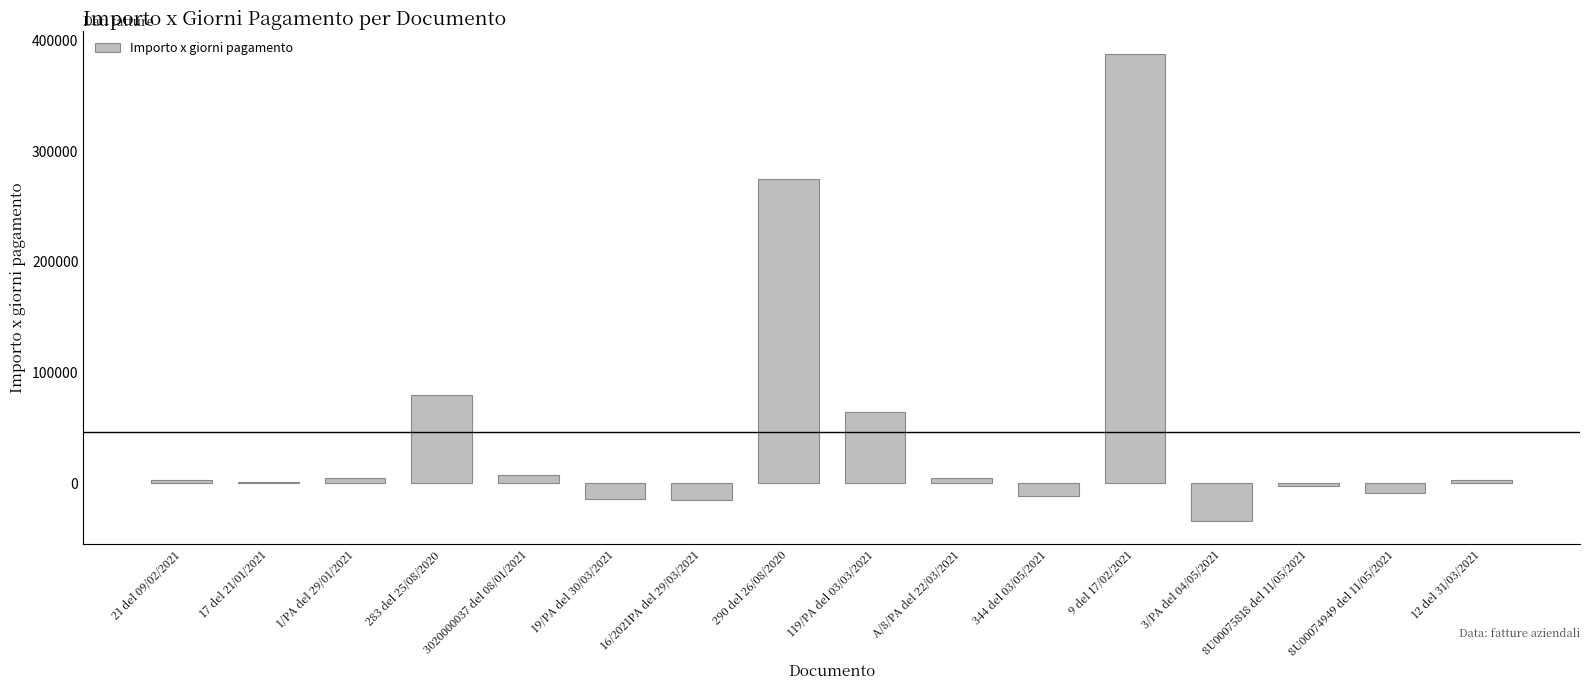

What is the maximum value shown in the chart?

387847.0